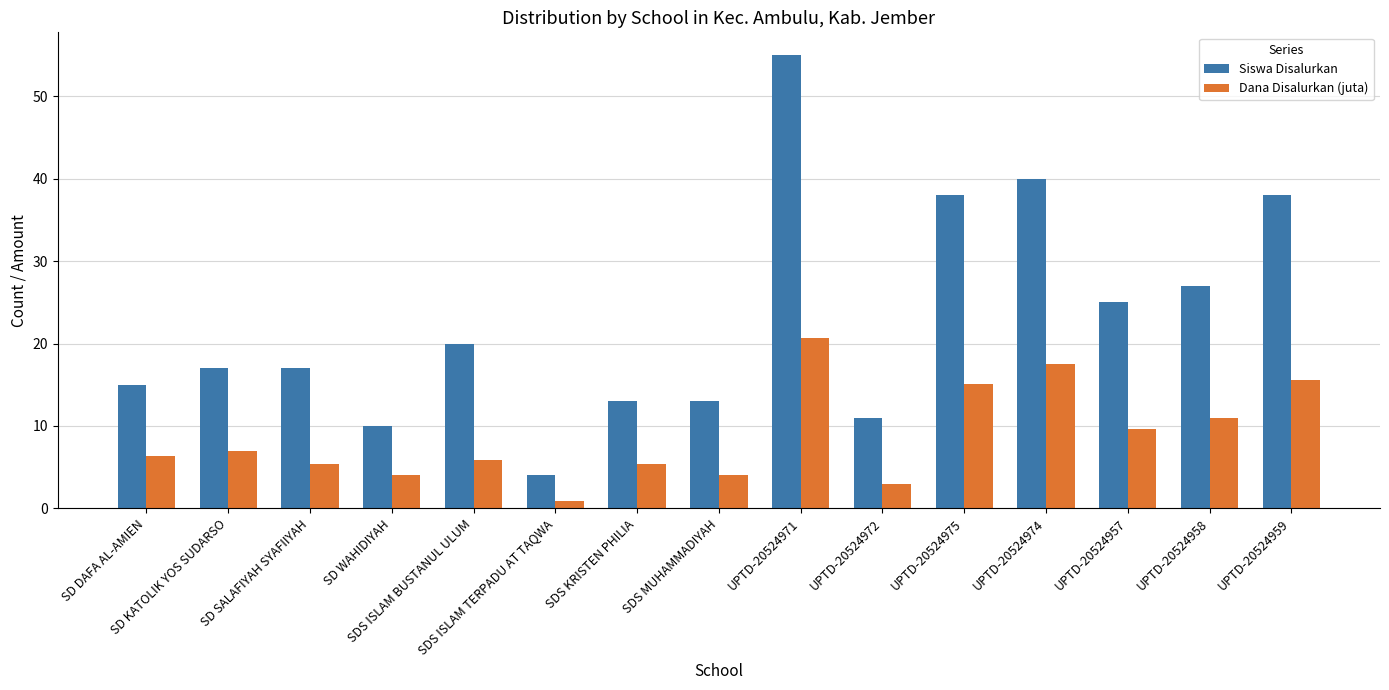

At how many categories does at least one series exceed 34?

4